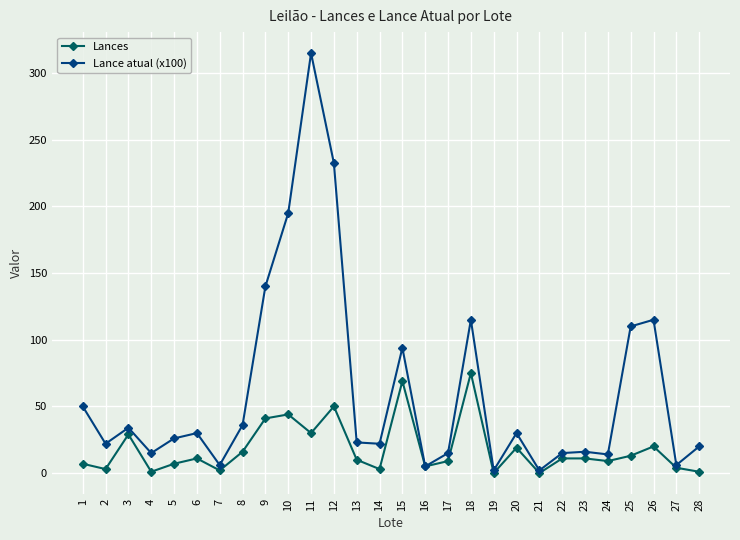

What is the difference between the Lance atual (x100) values at 28 and 19?

18.0